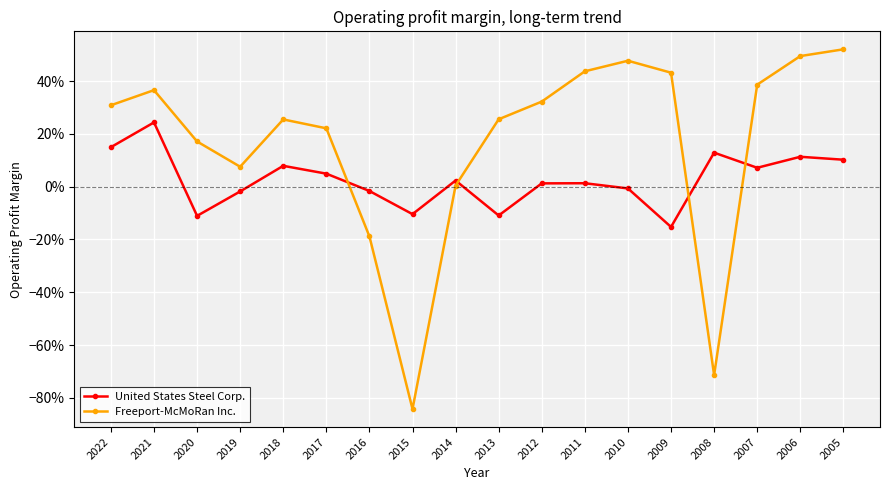

Rank the series by their average value, from lowest to highest.

United States Steel Corp., Freeport-McMoRan Inc.